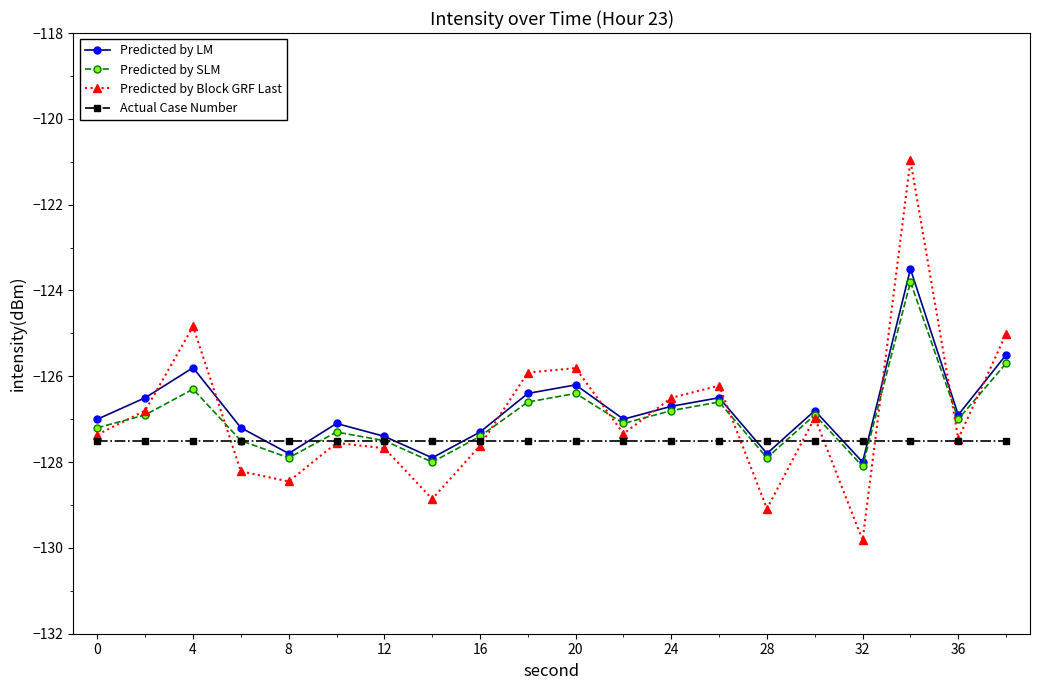

In Predicted by LM, how many points are higher than both neighbors (excluding endpoints)?

6